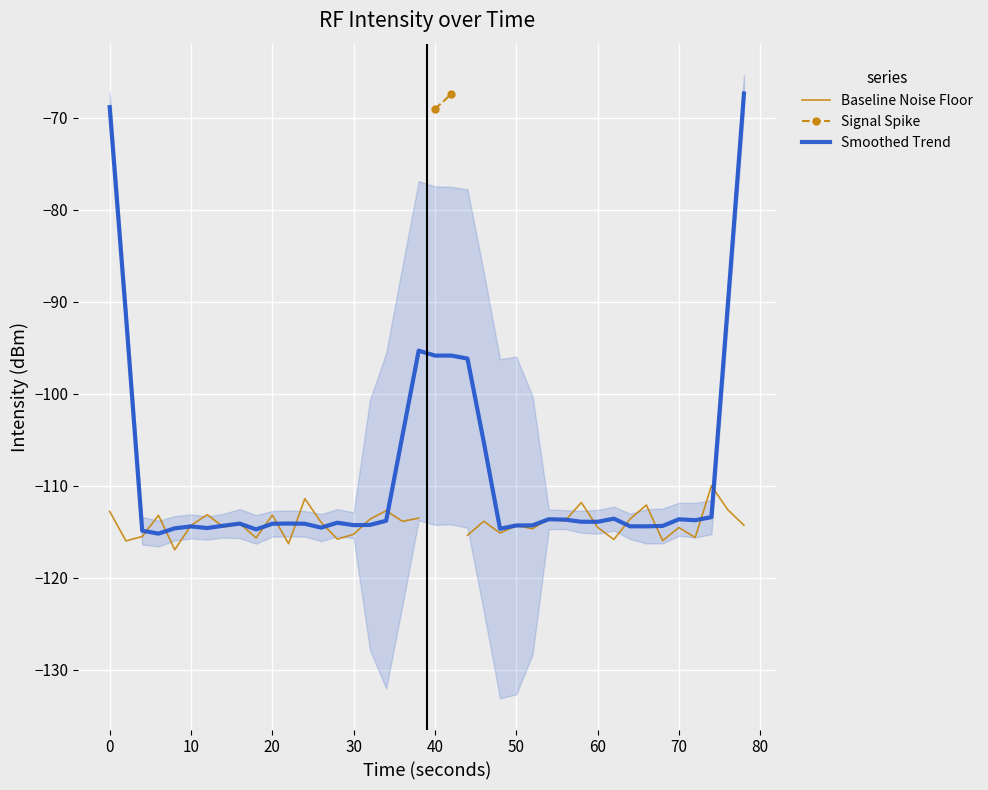

How many lines are shown in the chart?

3